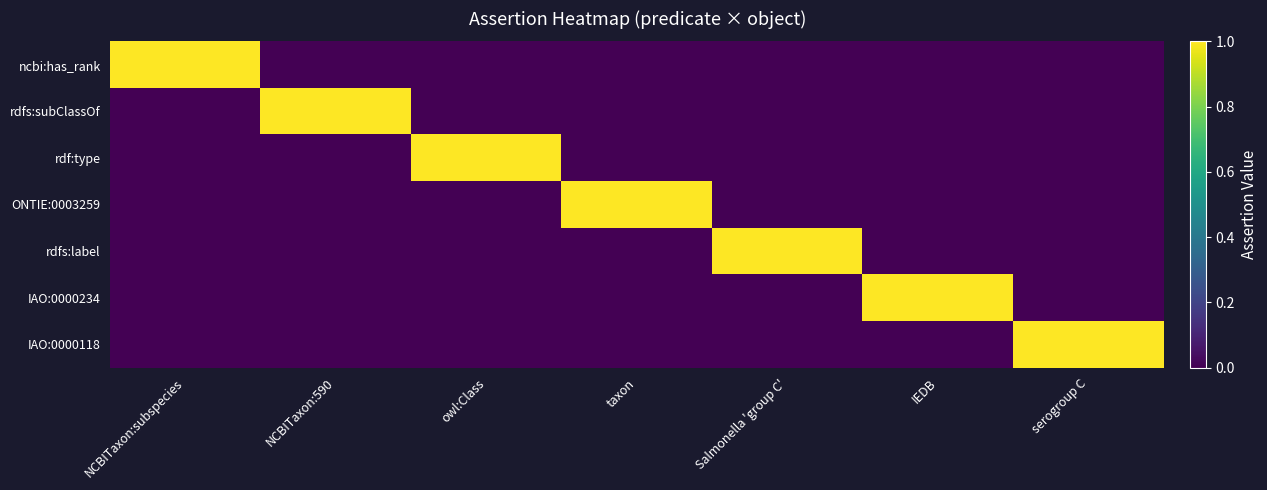

Reading left to right, transcribe all the data shown in this chart.

ncbi:has_rank: NCBITaxon:subspecies=1	NCBITaxon:590=0	owl:Class=0	taxon=0	Salmonella 'group C'=0	IEDB=0	serogroup C=0
rdfs:subClassOf: NCBITaxon:subspecies=0	NCBITaxon:590=1	owl:Class=0	taxon=0	Salmonella 'group C'=0	IEDB=0	serogroup C=0
rdf:type: NCBITaxon:subspecies=0	NCBITaxon:590=0	owl:Class=1	taxon=0	Salmonella 'group C'=0	IEDB=0	serogroup C=0
ONTIE:0003259: NCBITaxon:subspecies=0	NCBITaxon:590=0	owl:Class=0	taxon=1	Salmonella 'group C'=0	IEDB=0	serogroup C=0
rdfs:label: NCBITaxon:subspecies=0	NCBITaxon:590=0	owl:Class=0	taxon=0	Salmonella 'group C'=1	IEDB=0	serogroup C=0
IAO:0000234: NCBITaxon:subspecies=0	NCBITaxon:590=0	owl:Class=0	taxon=0	Salmonella 'group C'=0	IEDB=1	serogroup C=0
IAO:0000118: NCBITaxon:subspecies=0	NCBITaxon:590=0	owl:Class=0	taxon=0	Salmonella 'group C'=0	IEDB=0	serogroup C=1